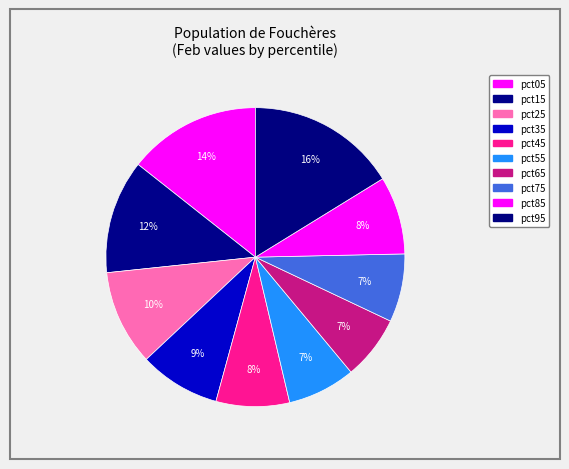

Count the number of slices in the pie.

10